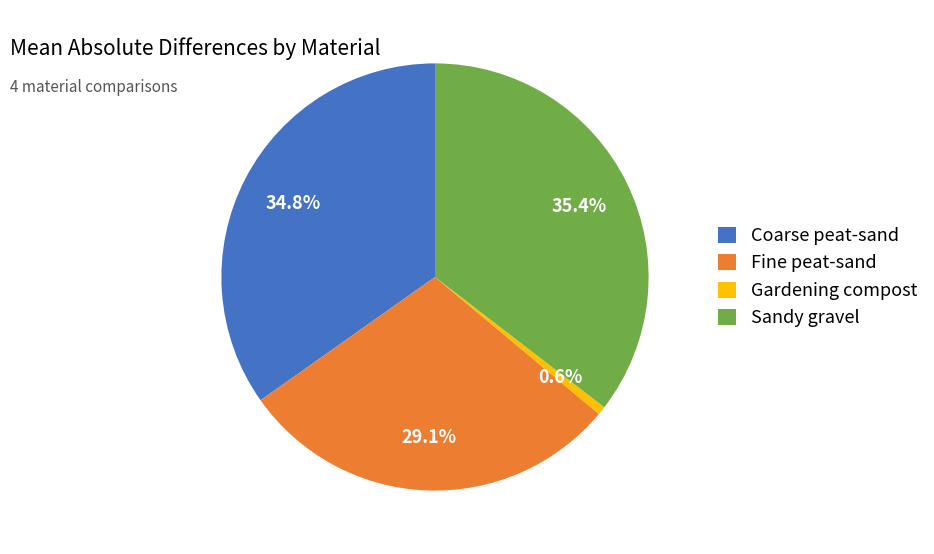

To the nearest percent, what portion does Coarse peat-sand represent?

35%